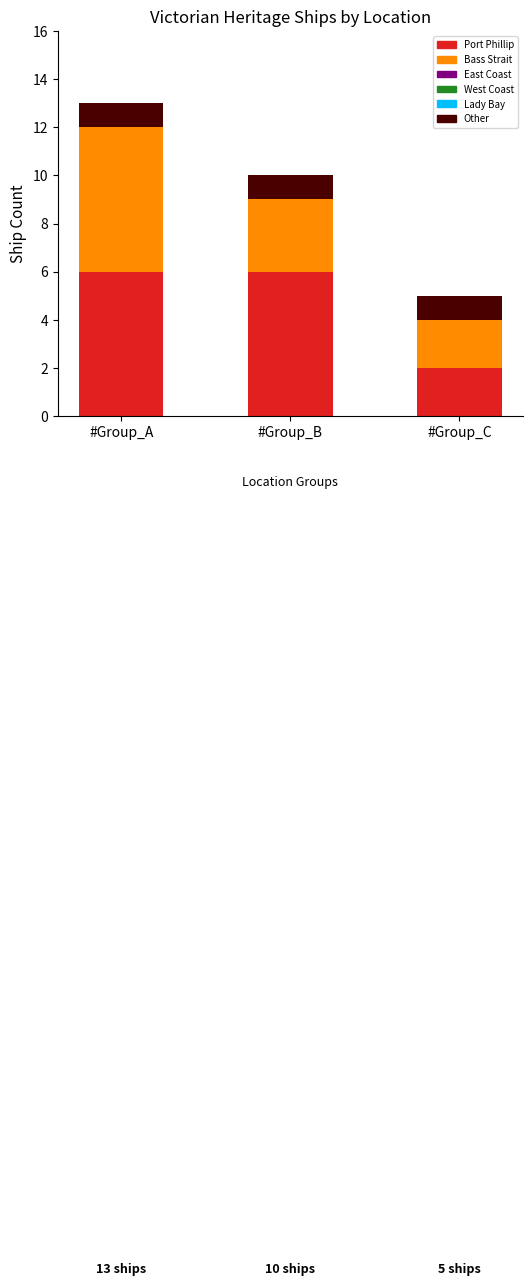

What is the total value across all series at #Group_A?

13